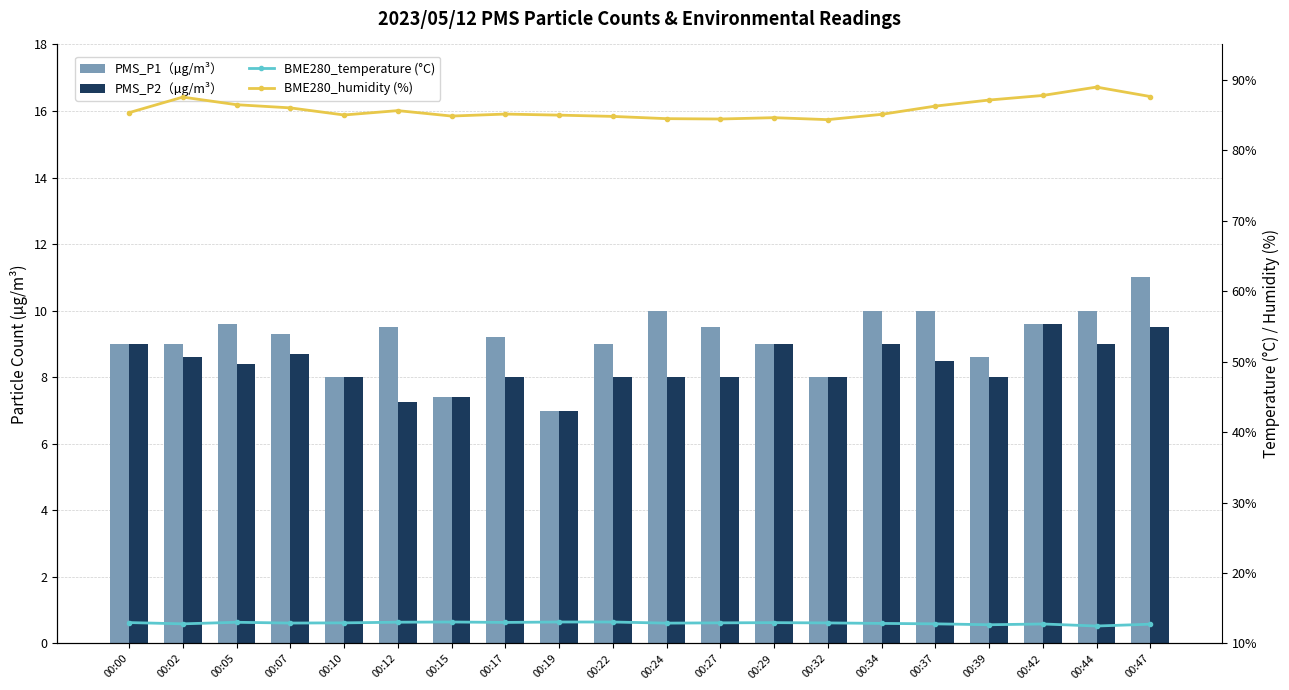

How many data points in BME280_humidity (%) are less than 85?

8